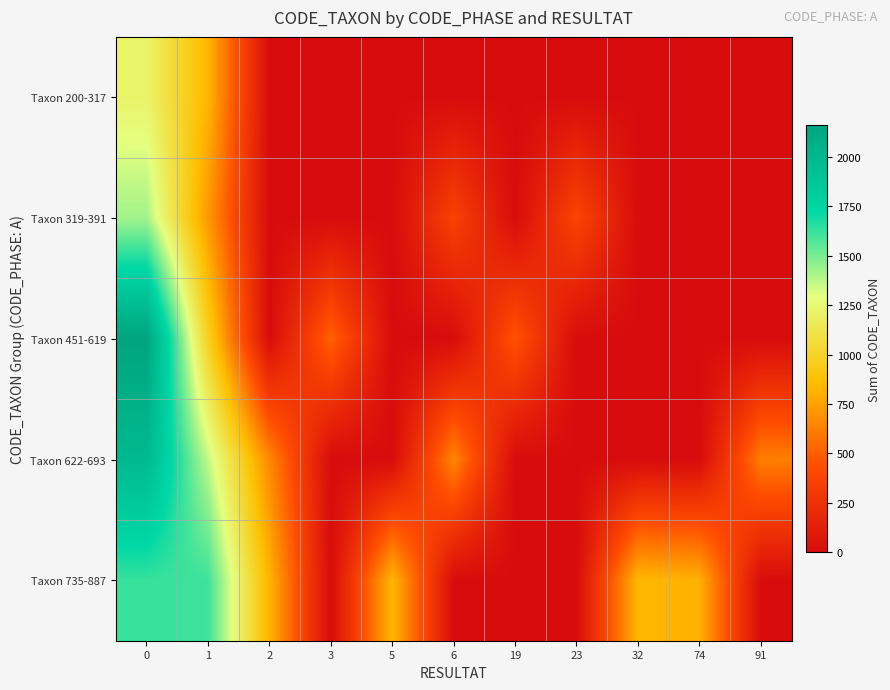

At 3, list the series in order from smallest to largest.

Taxon 200-317, Taxon 319-391, Taxon 622-693, Taxon 735-887, Taxon 451-619